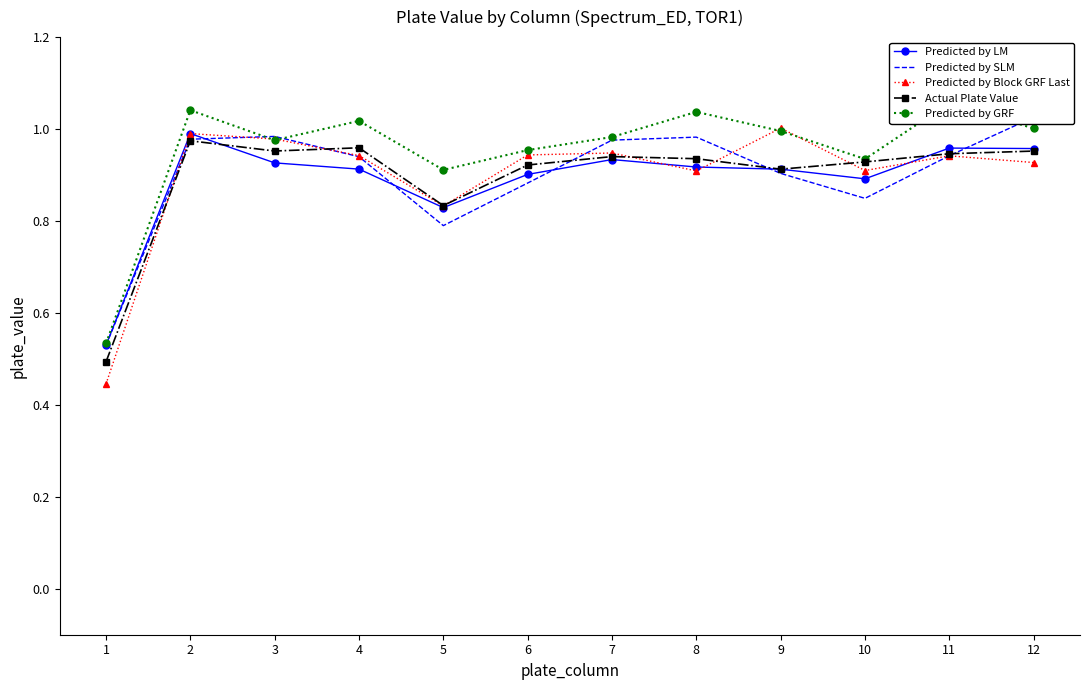

Rank the series by their maximum value, from highest to lowest.

Predicted by GRF, Predicted by SLM, Predicted by Block GRF Last, Predicted by LM, Actual Plate Value